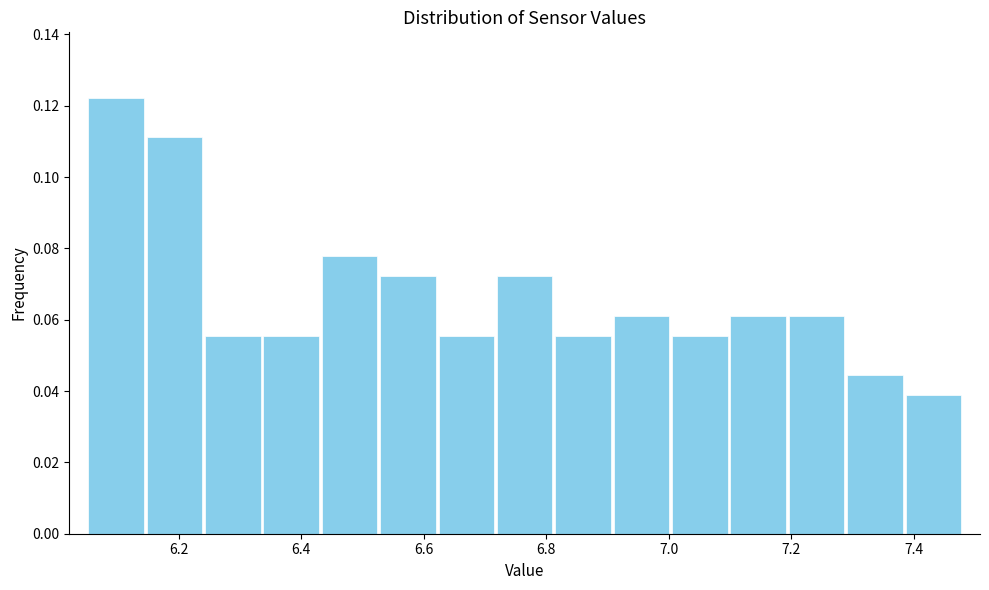

Reading left to right, list every bar in this chart as the range it spans on the x-axis followed by its height. Neither the bar edges nor the heights are printed on the chart, so give them approximately, as read against the axes.

6.06 to 6.14: 0.122
6.14 to 6.24: 0.112
6.24 to 6.34: 0.056
6.34 to 6.44: 0.056
6.44 to 6.52: 0.078
6.52 to 6.62: 0.072
6.62 to 6.72: 0.056
6.72 to 6.82: 0.072
6.82 to 6.90: 0.056
6.90 to 7.00: 0.062
7.00 to 7.10: 0.056
7.10 to 7.20: 0.062
7.20 to 7.28: 0.062
7.28 to 7.38: 0.044
7.38 to 7.48: 0.038